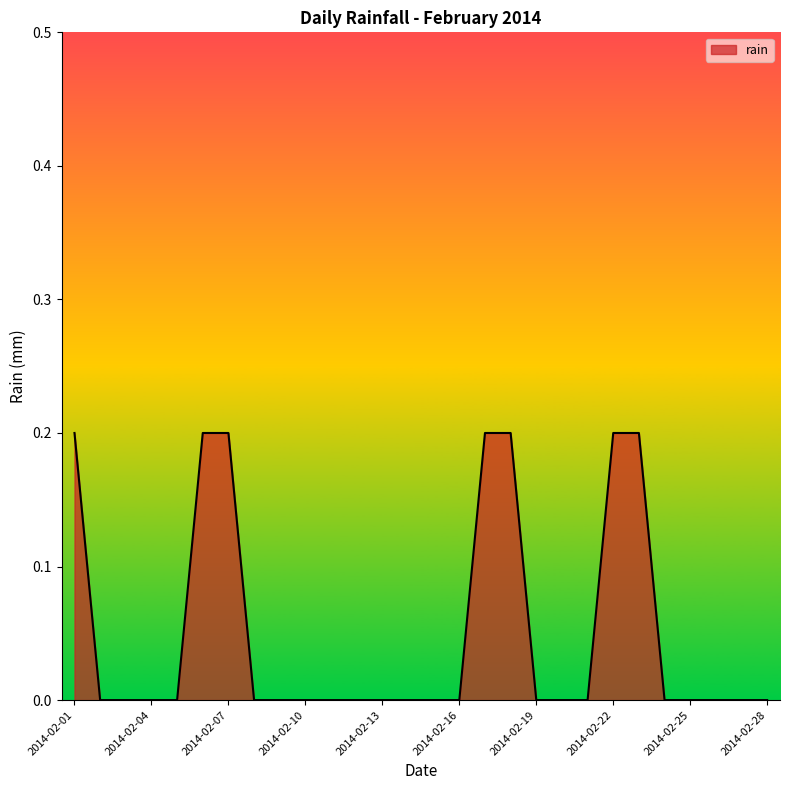

Reading left to right, extract all data points from this chart.

0.2	0.0	0.0	0.0	0.0	0.2	0.2	0.0	0.0	0.0	0.0	0.0	0.0	0.0	0.0	0.0	0.2	0.2	0.0	0.0	0.0	0.2	0.2	0.0	0.0	0.0	0.0	0.0